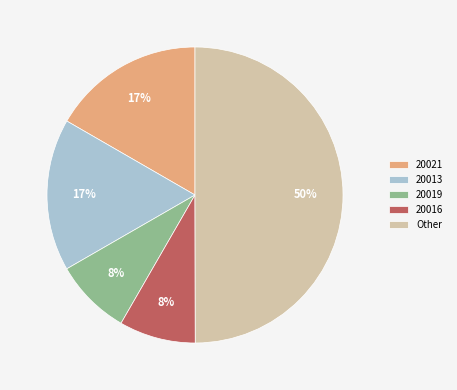

Is it true that 20019 is 8% of the pie?

True